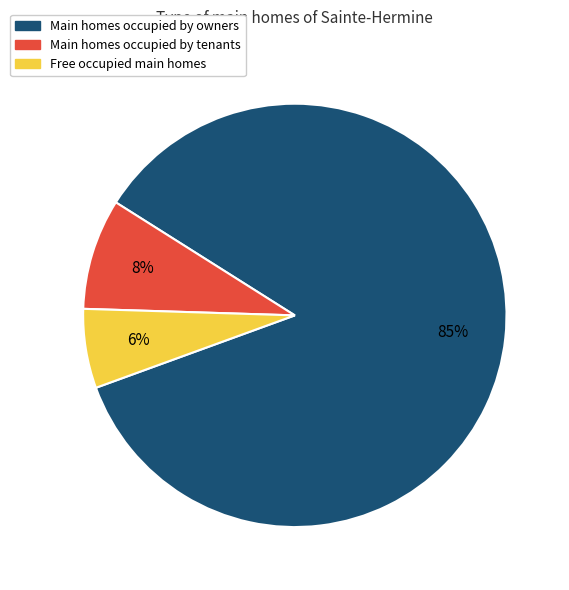

To the nearest percent, what is the average slice percentage?

33%